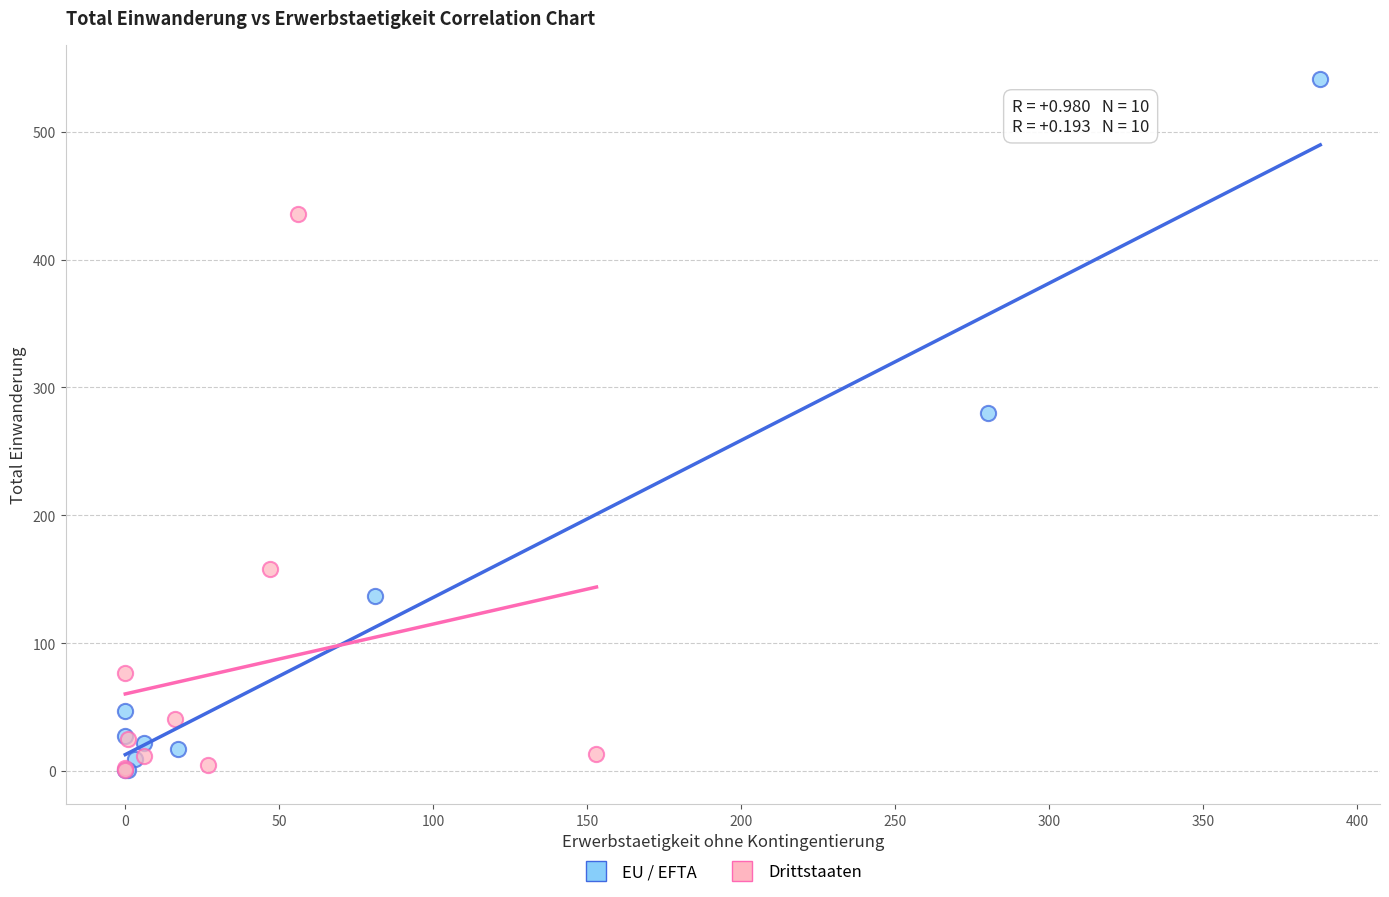

Which series reaches the maximum Y coordinate?

EU / EFTA